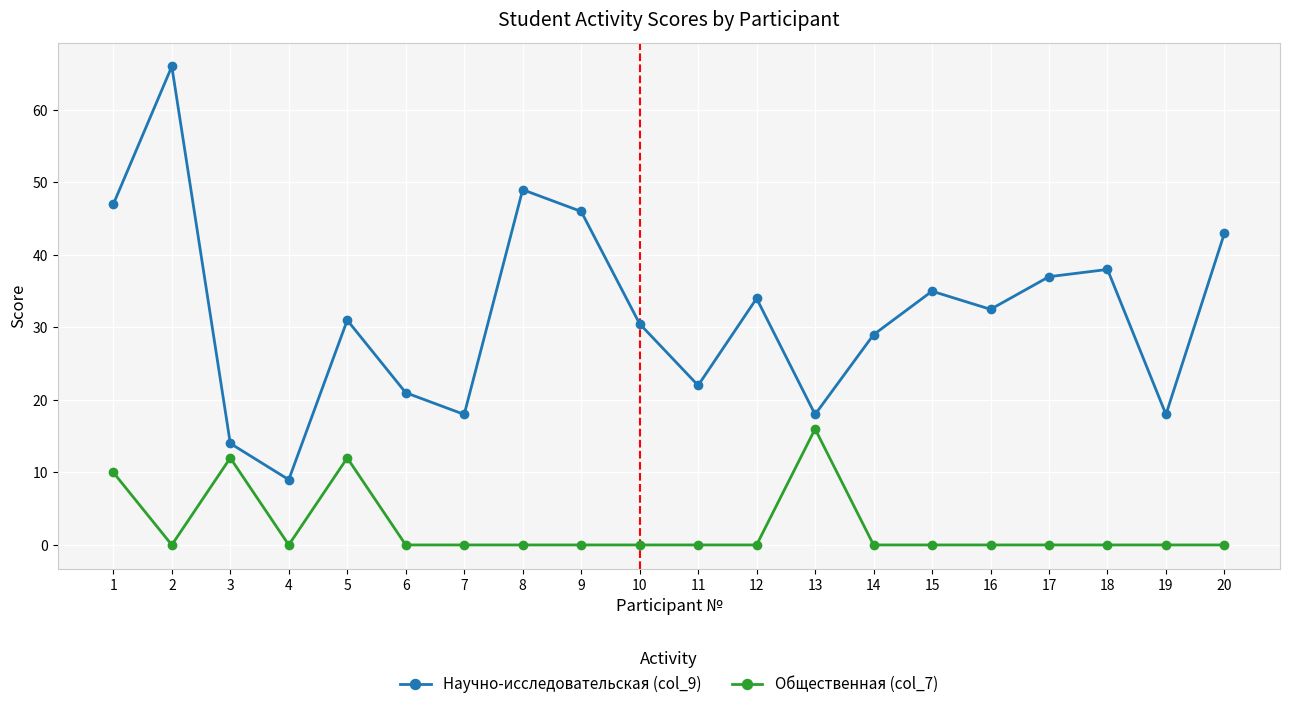

What is the difference between the maximum and minimum values in the Общественная (col_7) series?

16.0